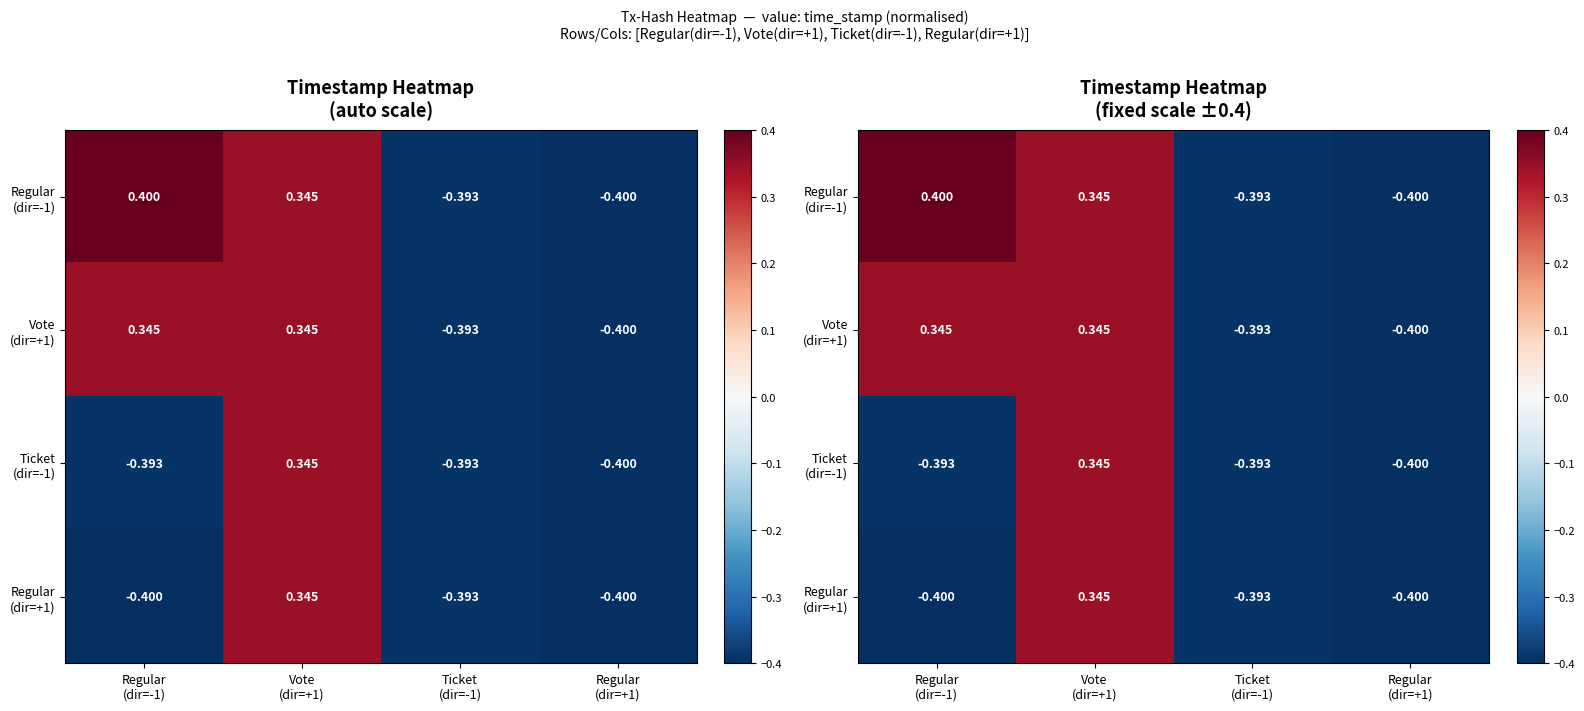

List the series in order of their peak value, highest first.

Regular (dir=-1), Vote (dir=+1), Ticket (dir=-1), Regular (dir=+1)